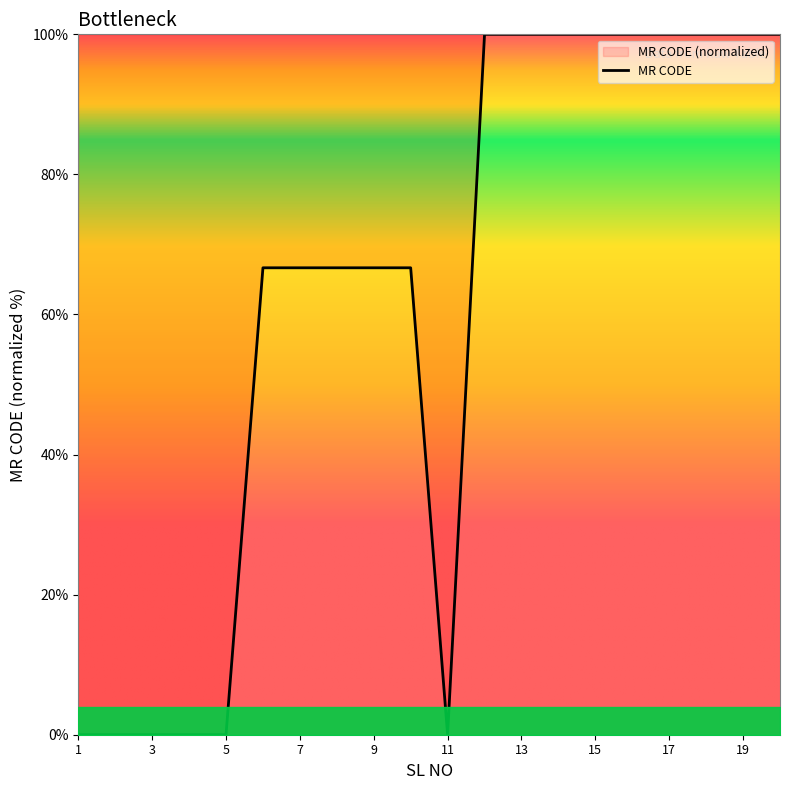

List the labels in order of value, largest first.

12, 13, 14, 15, 16, 17, 18, 19, 20, 6, 7, 8, 9, 10, 1, 2, 3, 4, 5, 11